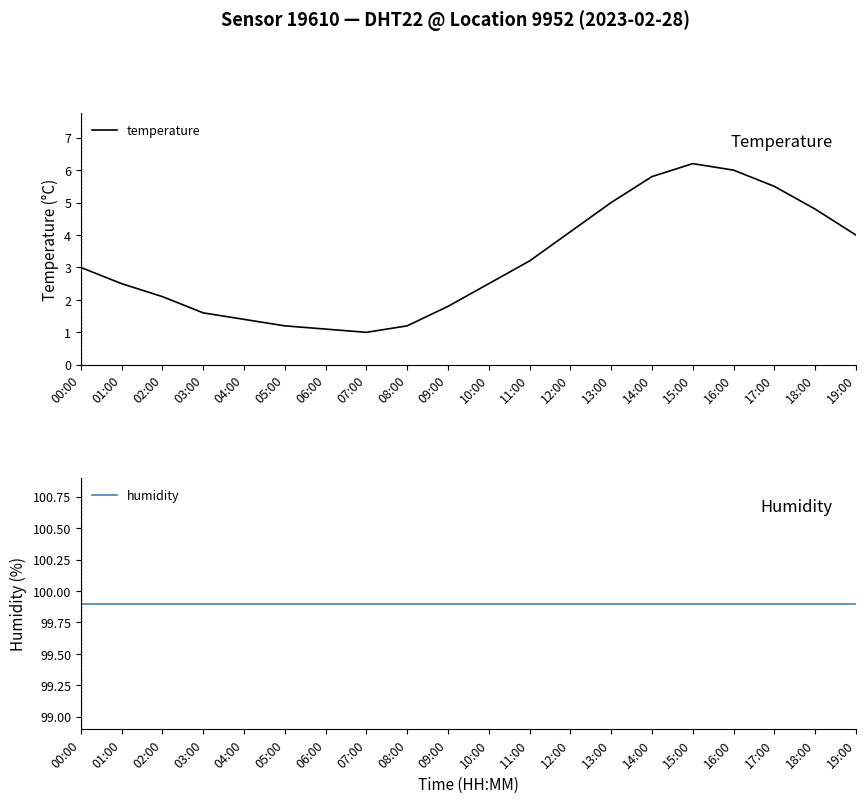

True or false: humidity and temperature intersect in this chart.

False